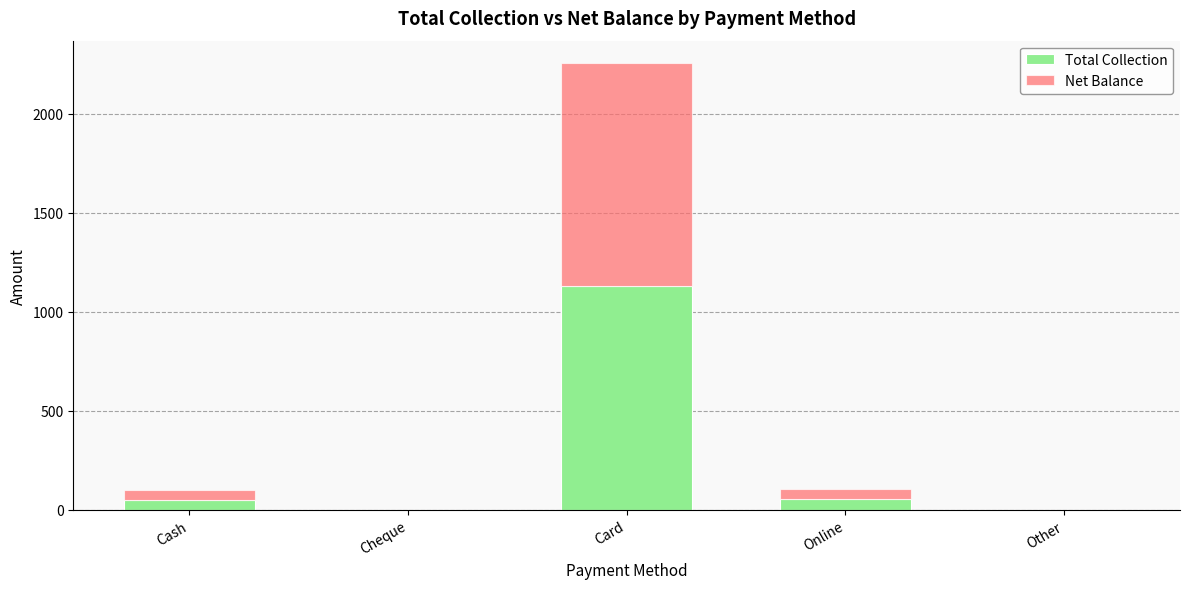

What is the sum of the Total Collection values at Card and Cash?

1178.9